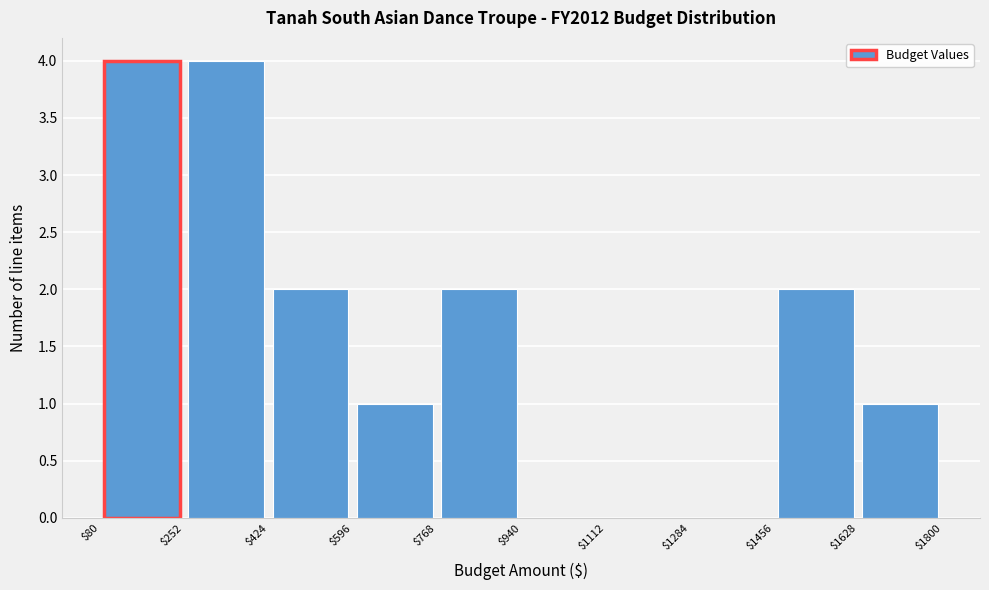

Reading left to right, transcribe this chart: for each bar, give the range it covers on the x-axis and its height. The values are not printed on the chart, so give them approximately, as read against the axis.

$80 to $252: 4
$252 to $424: 4
$424 to $596: 2
$596 to $768: 1
$768 to $940: 2
$940 to $1112: 0
$1112 to $1284: 0
$1284 to $1456: 0
$1456 to $1628: 2
$1628 to $1800: 1